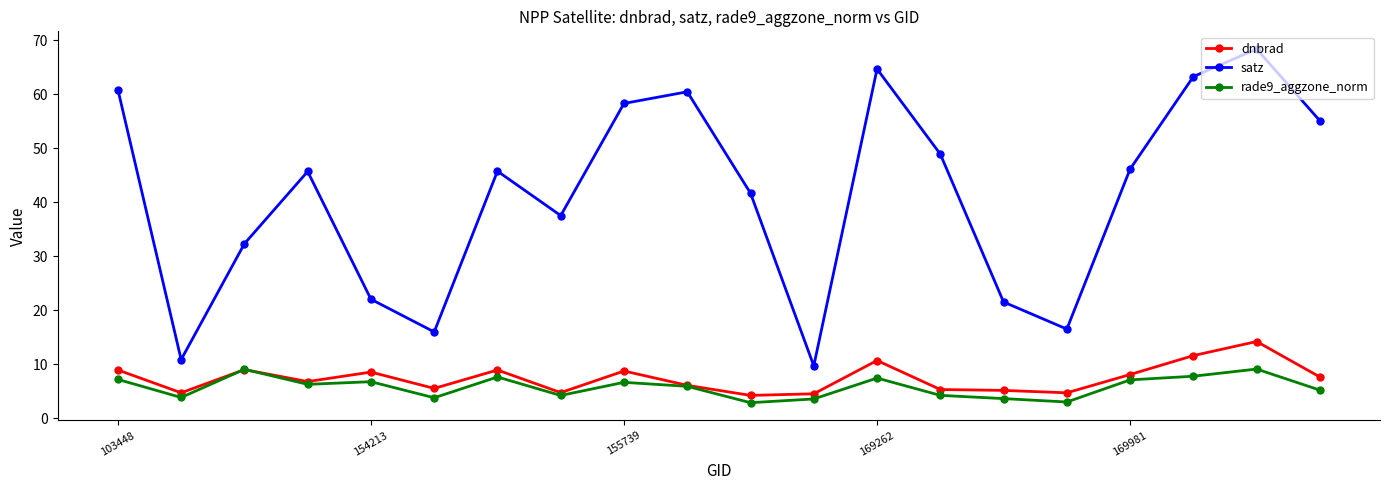

True or false: dnbrad has more than 1 interior local peaks.

True